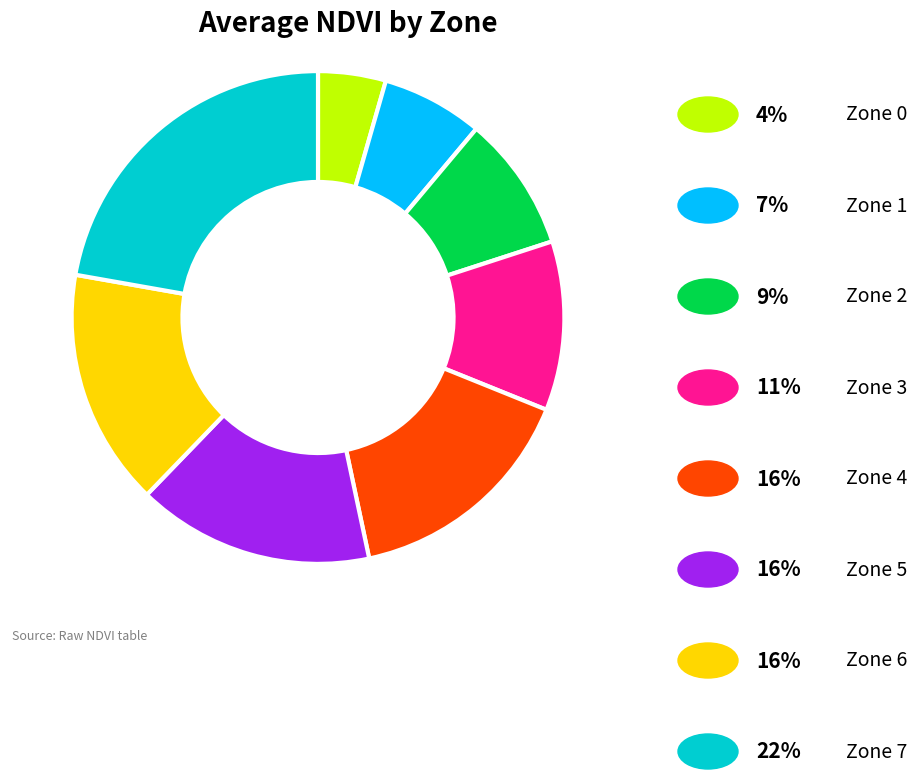

Does any single category account for the majority?

No